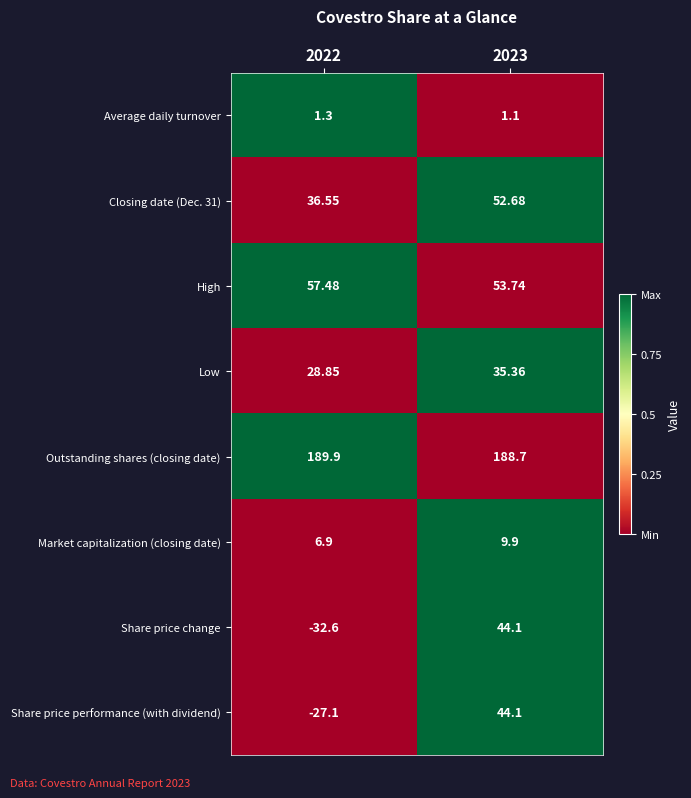

Is the value of Share price change at 2023 greater than the value of Market capitalization (closing date) at 2023?

Yes